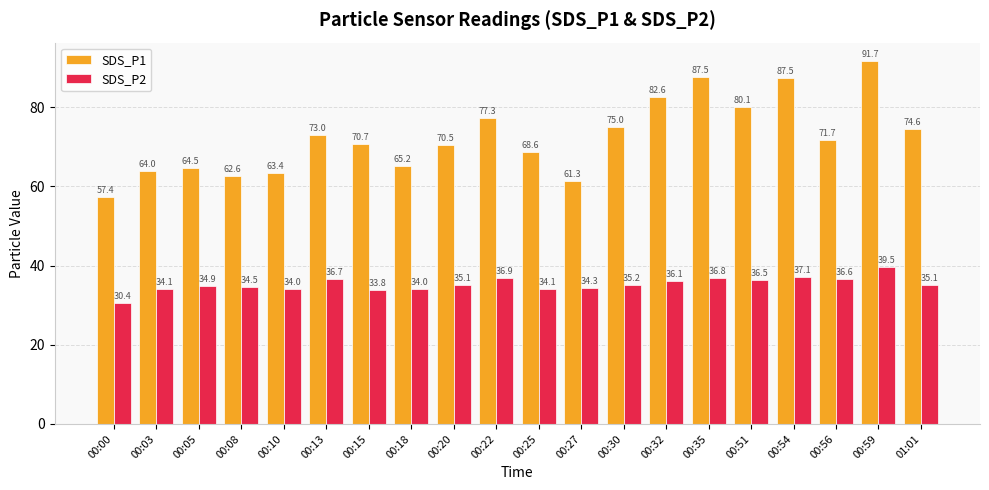

The value of SDS_P1 at 00:22 is 77.3. True or false?

True